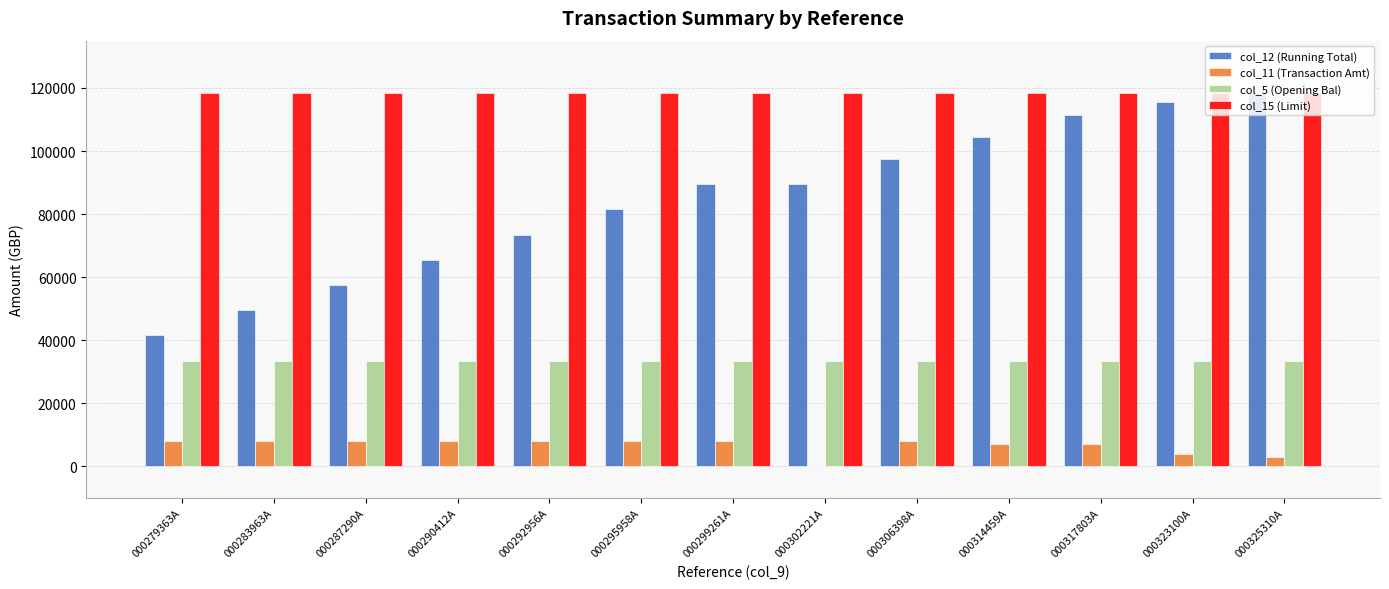

What is the sum of all col_5 (Opening Bal) values?

435600.0